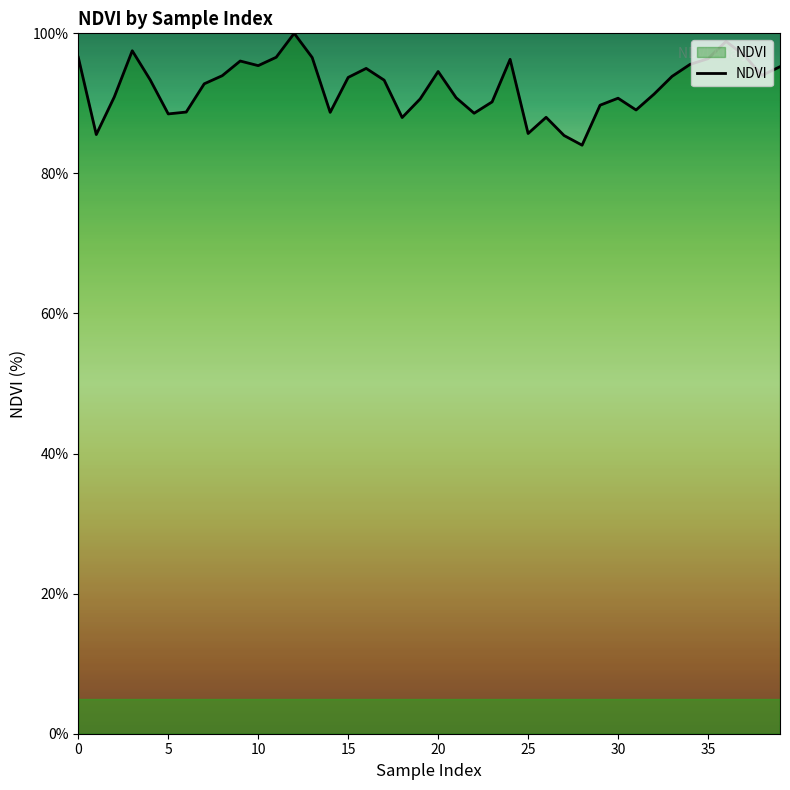

What is the maximum value shown in the chart?

100.0